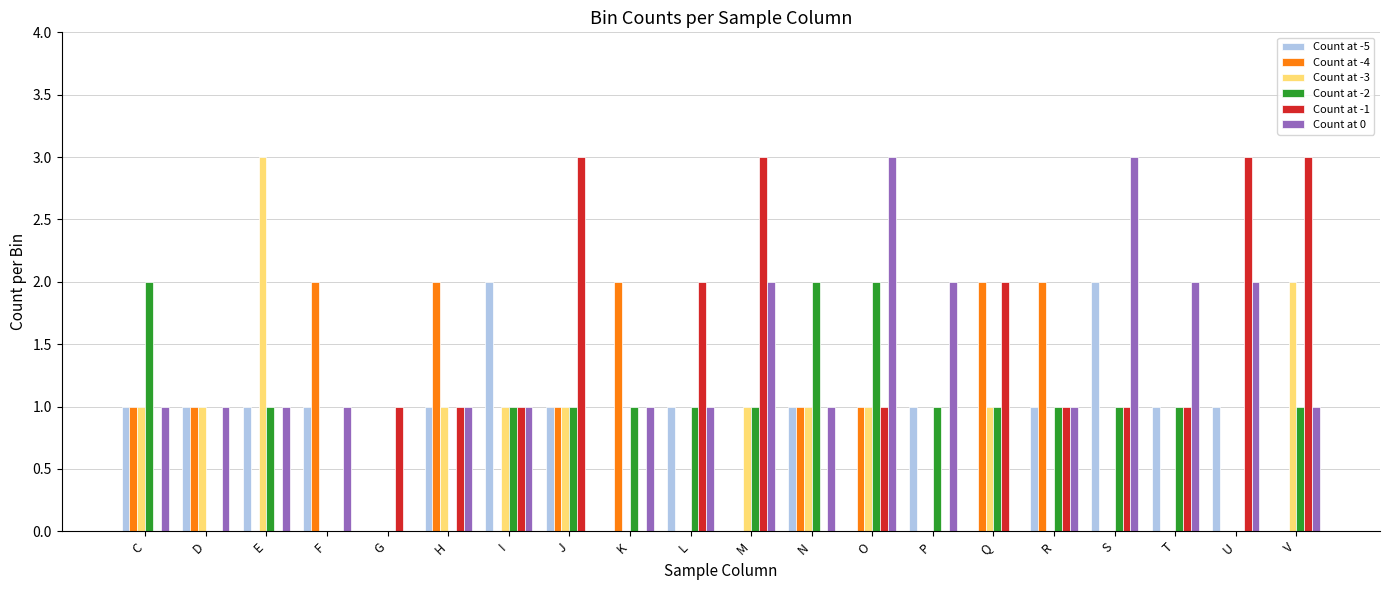

What is the total value across all series at O?

8